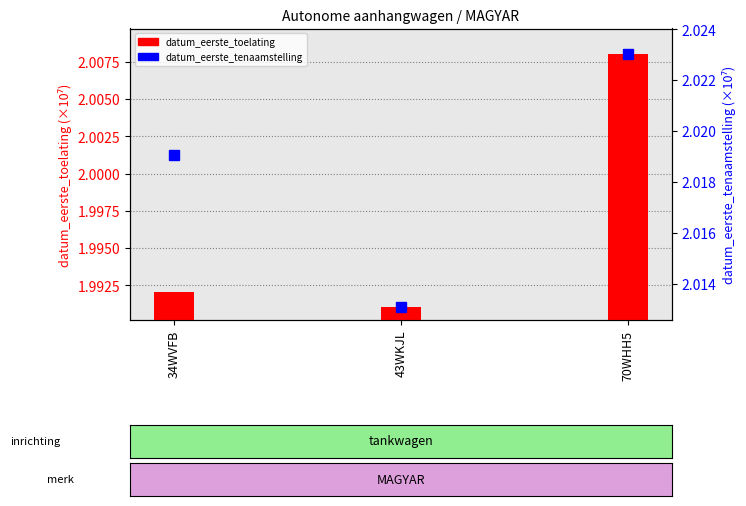

Is the value of datum_eerste_toelating at 43WKJL greater than the value of datum_eerste_tenaamstelling_in_nederland at 43WKJL?

No